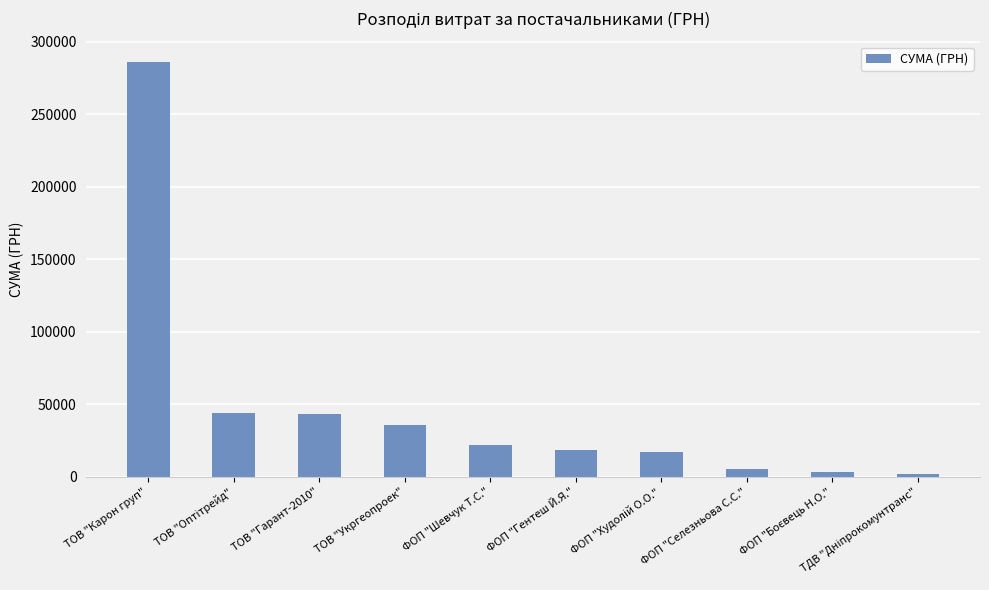

What is the label of the 8th bar from the left?

ФОП "Селезньова С.С."